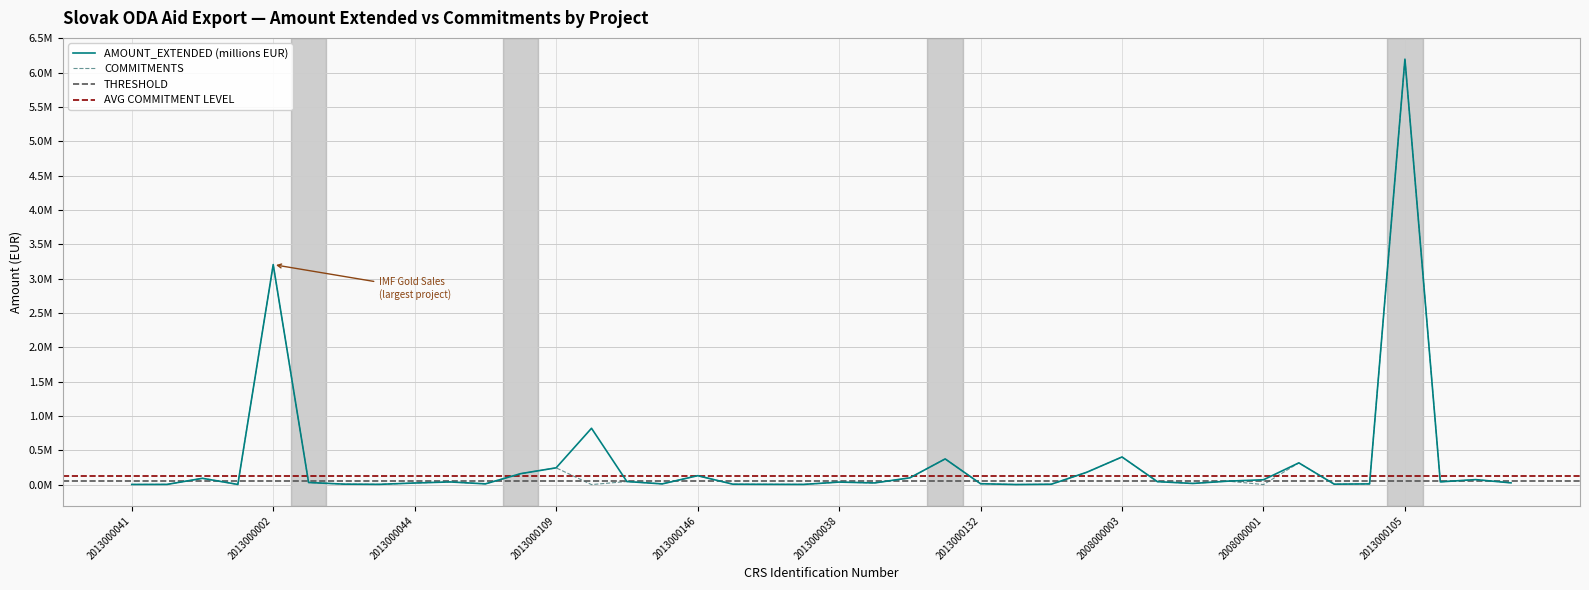

Which series has the largest total across all categories?

AMOUNT_EXTENDED (millions EUR)